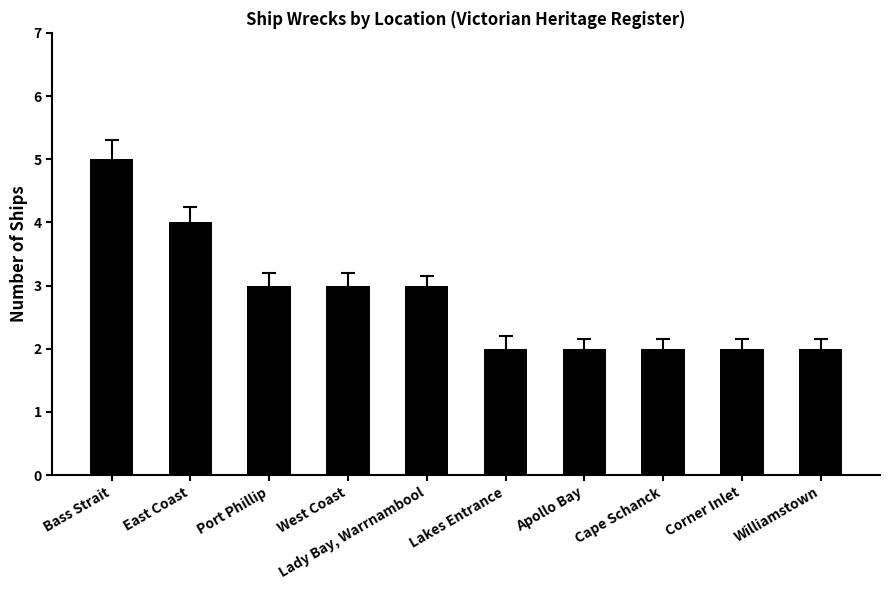

Which category has the highest value across all series?

Bass Strait